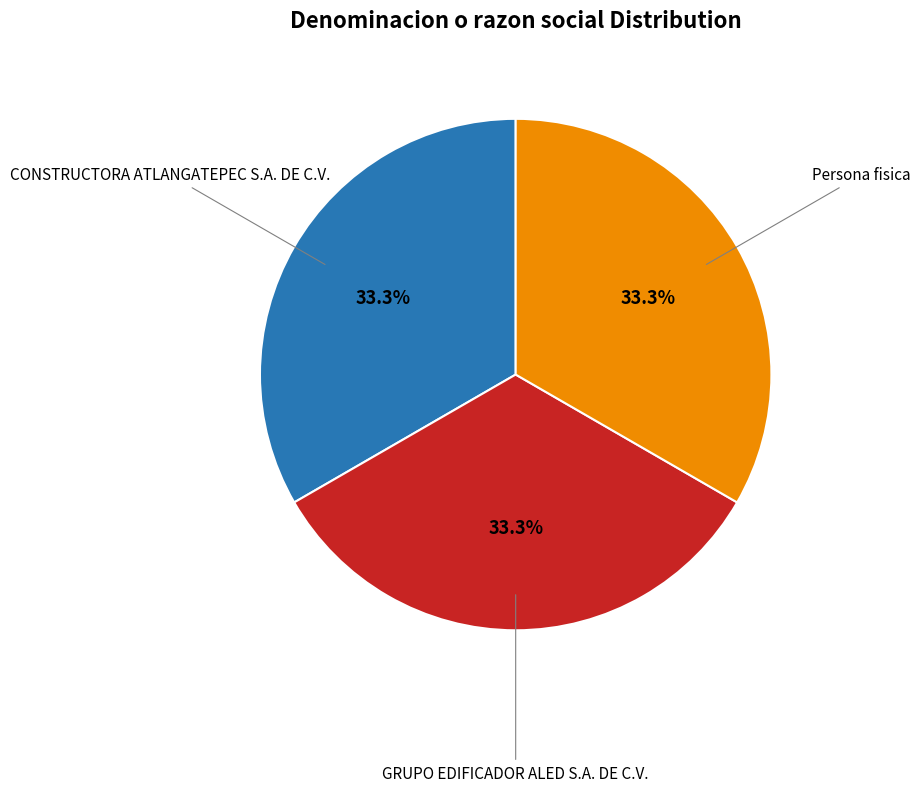

Is there any slice that represents more than half of the pie?

No